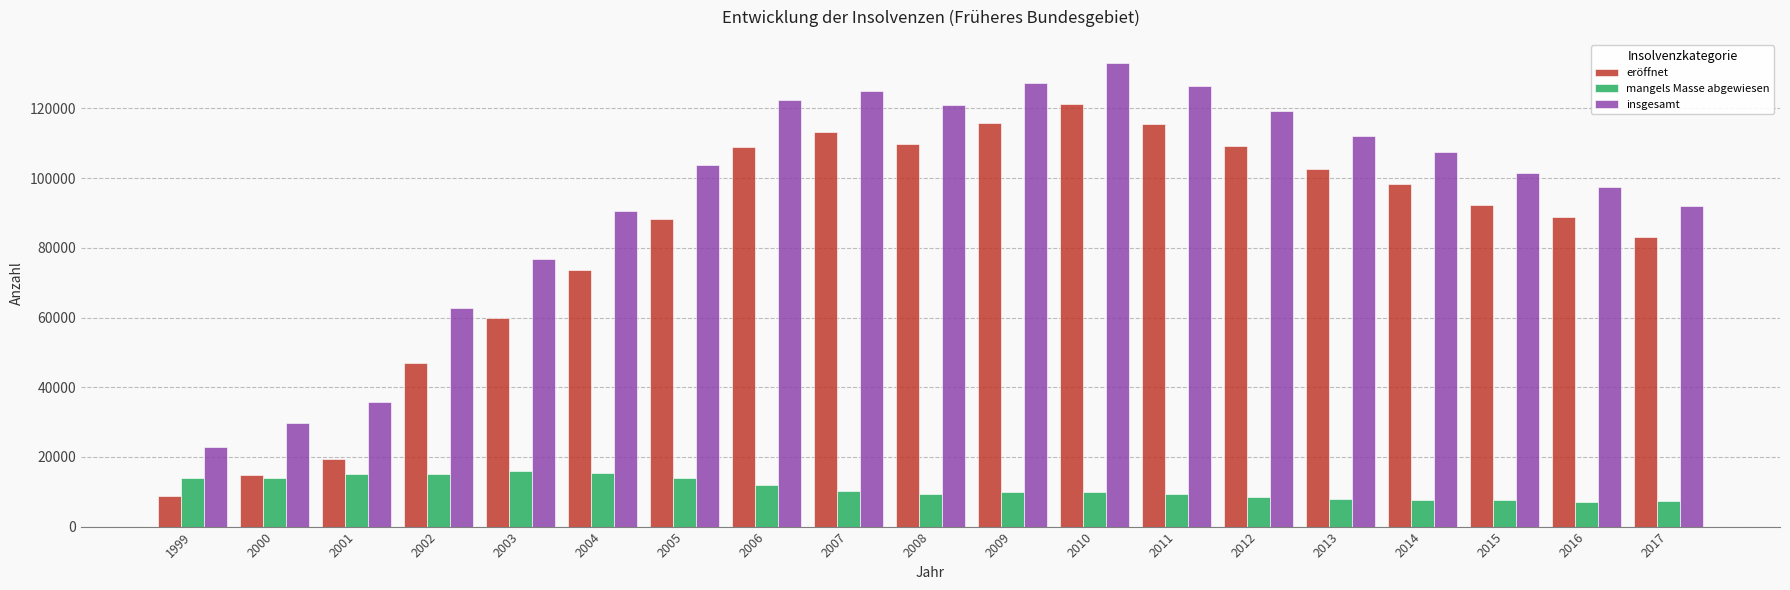

True or false: mangels Masse abgewiesen has a value of 19975 at 2000.

False